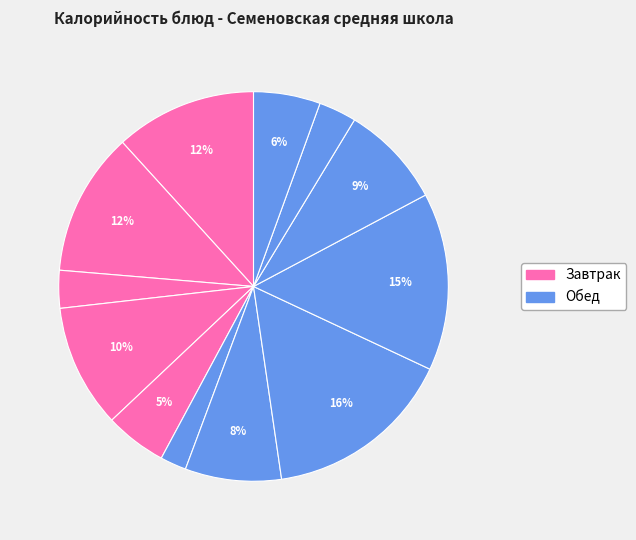

Which category has the smallest portion of the pie?

Огурцы свежие